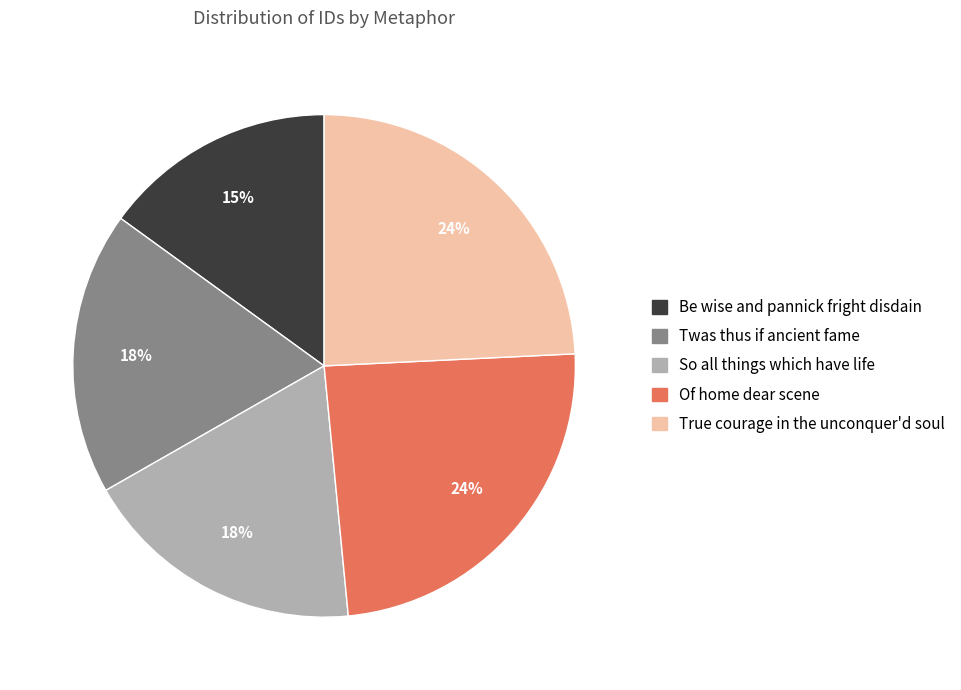

What percentage is the Of home dear scene slice, to the nearest percent?

24%